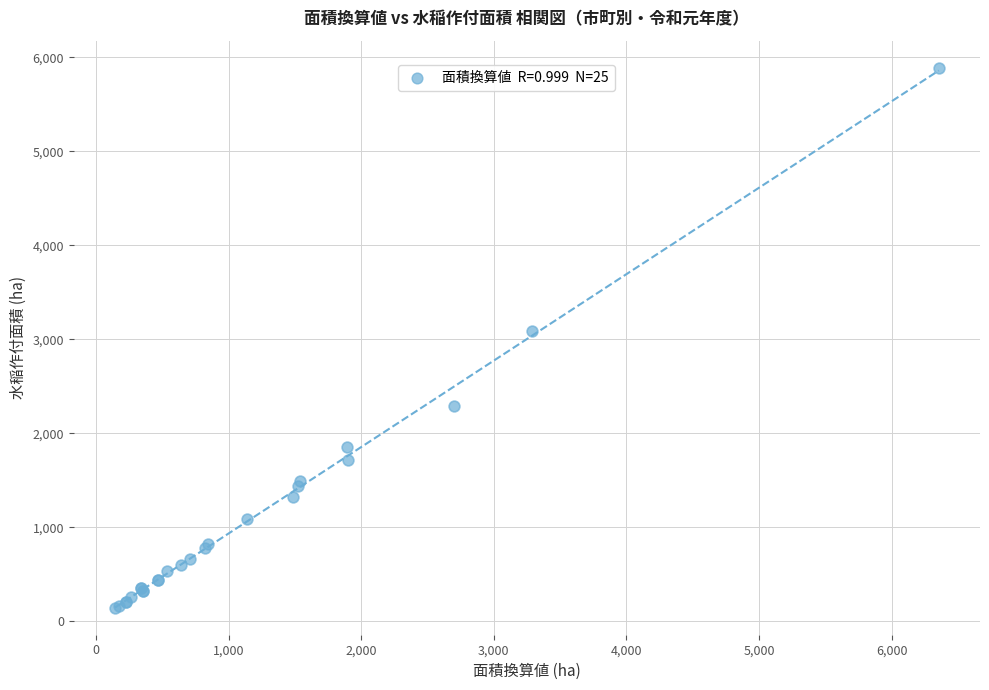

What Y value in the scatter plot is closest to 3017?

3084.6